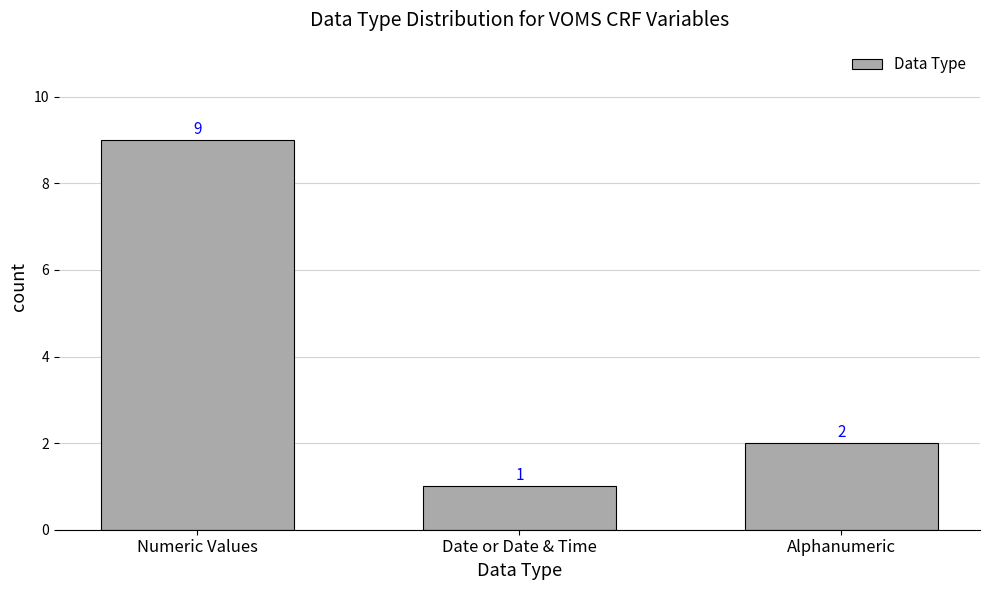

What value does the data have at Alphanumeric?

2